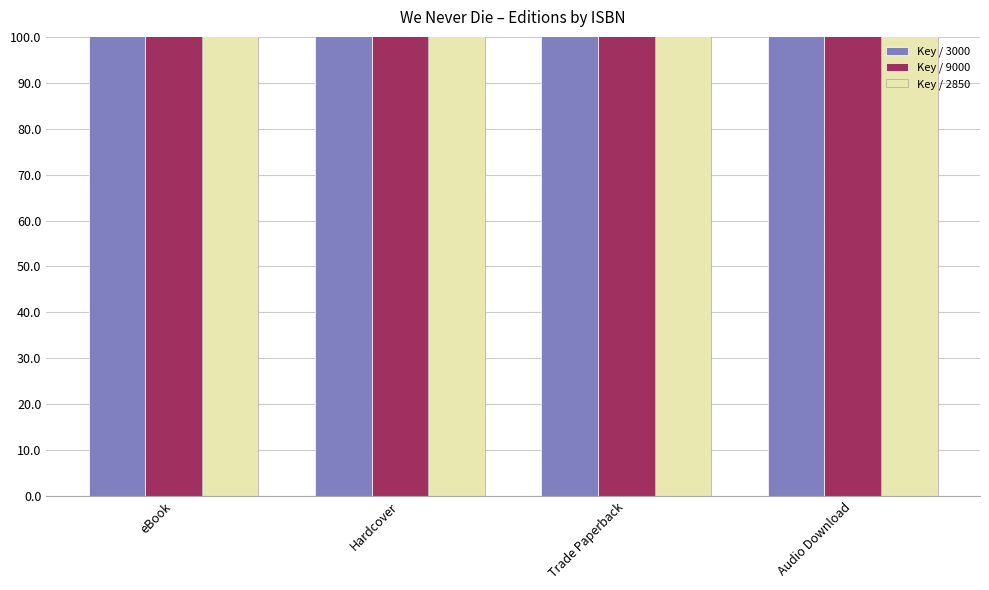

Rank the series at Trade Paperback from lowest to highest value.

Key / 9000, Key / 3000, Key / 2850